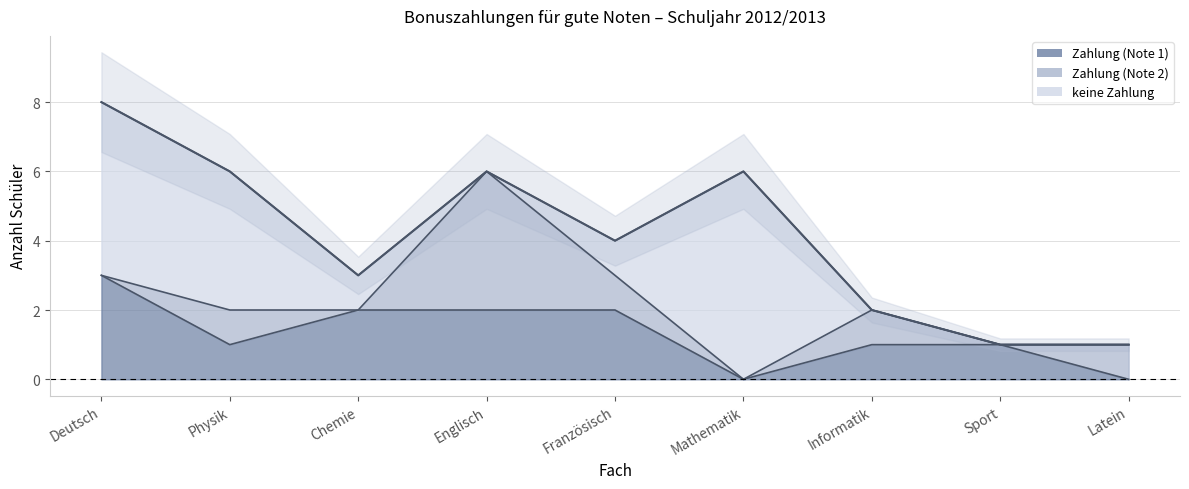

True or false: Zahlung (Note 1) has a value of 2 at Chemie.

True